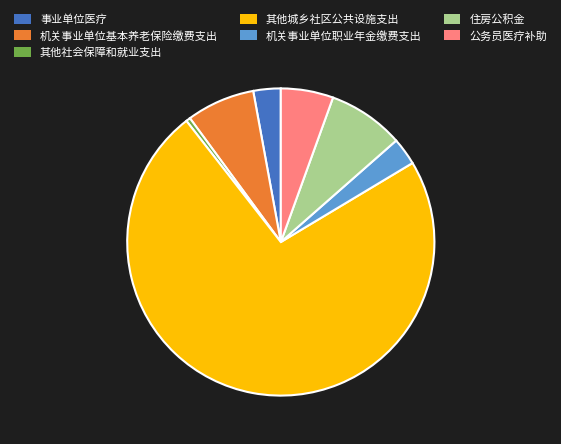

What is the largest slice in the pie chart?

其他城乡社区公共设施支出